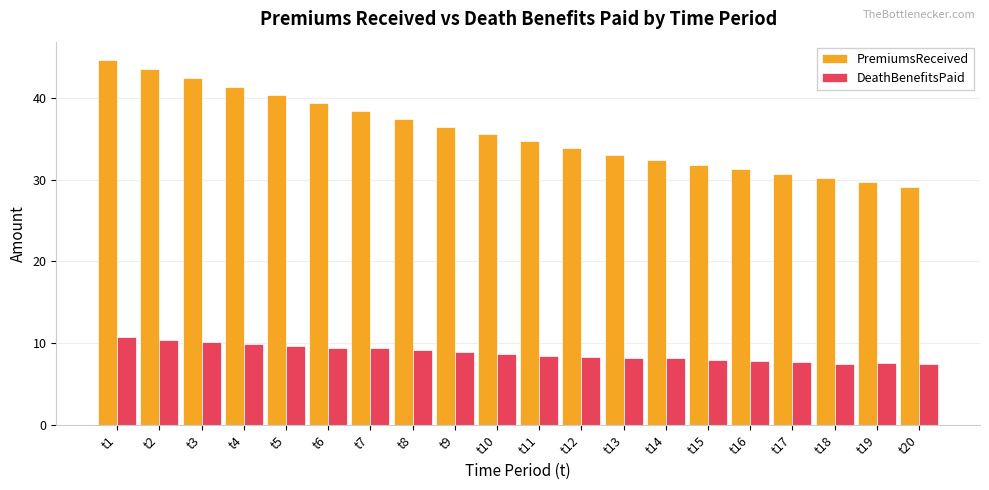

What is the value of the PremiumsReceived bar at the 20th from the left?

29.1